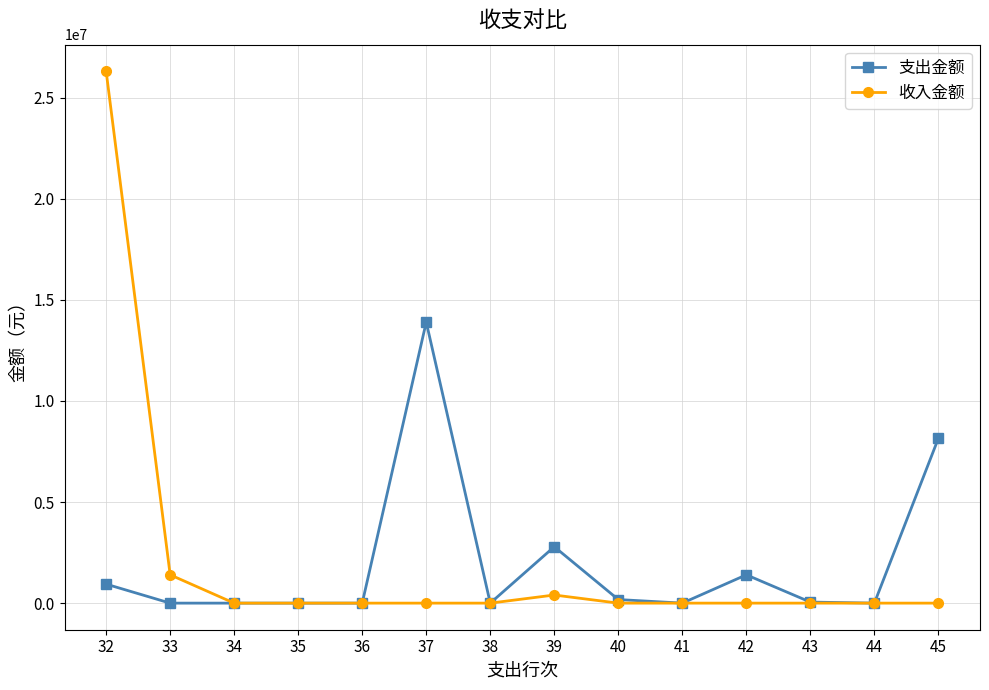

What is the maximum value for 收入金额?

26305098.5